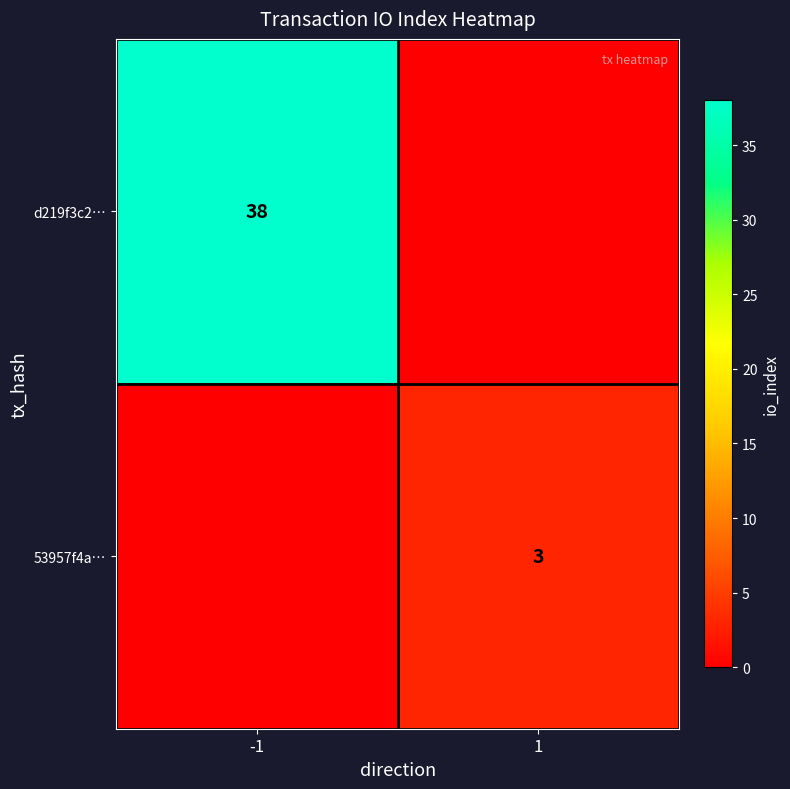

The value of 53957f4a… at 1 is 1. True or false?

False